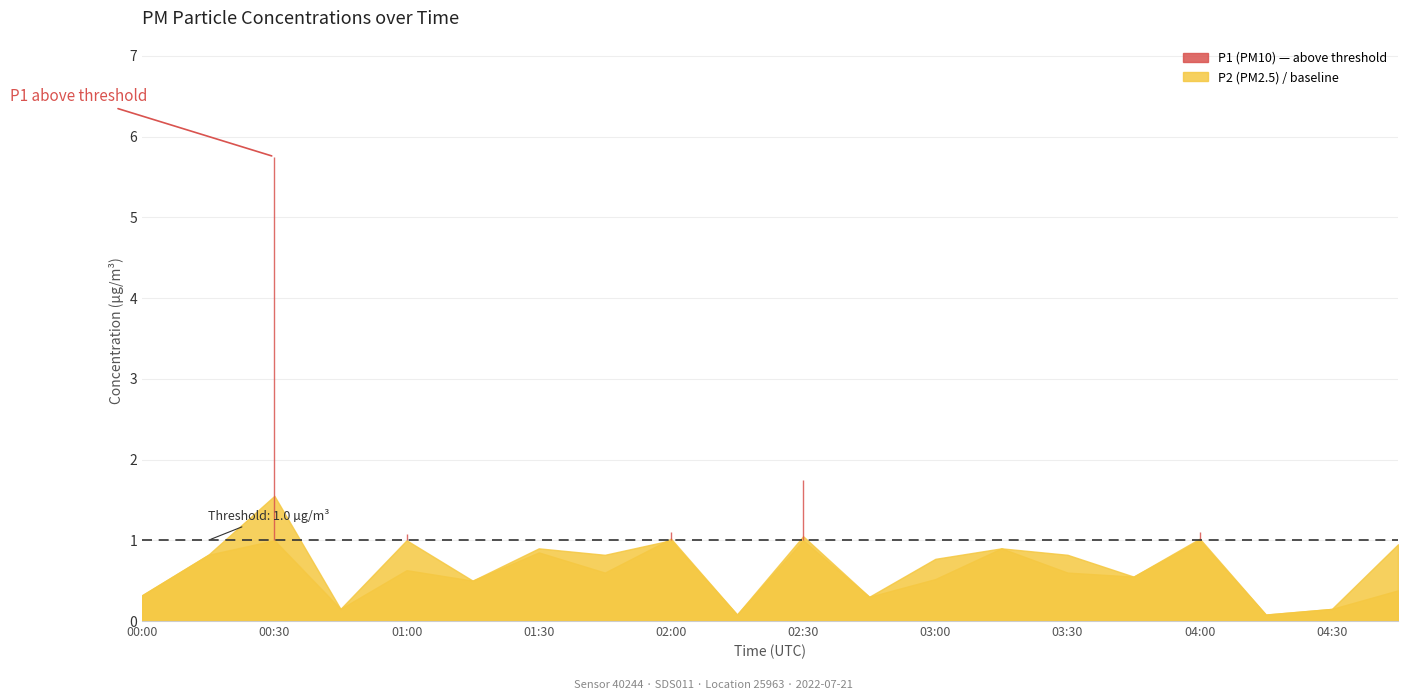

What is the label of the 13th point from the left?

03:00